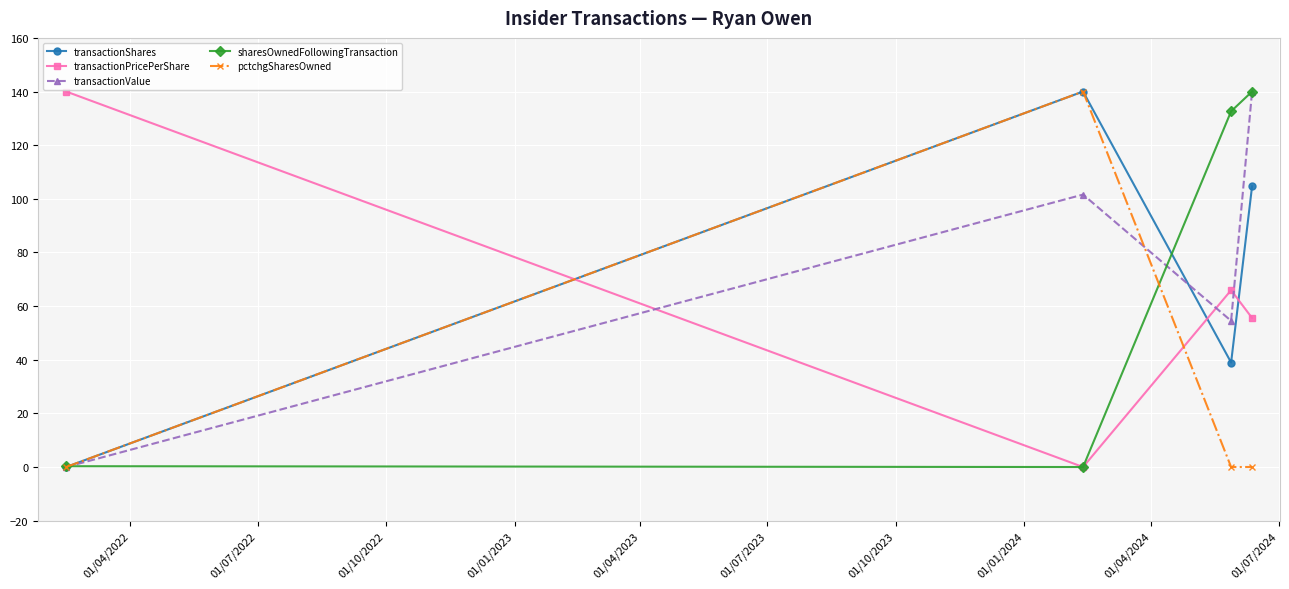

What is the highest value of the pctchgSharesOwned series?

140.0